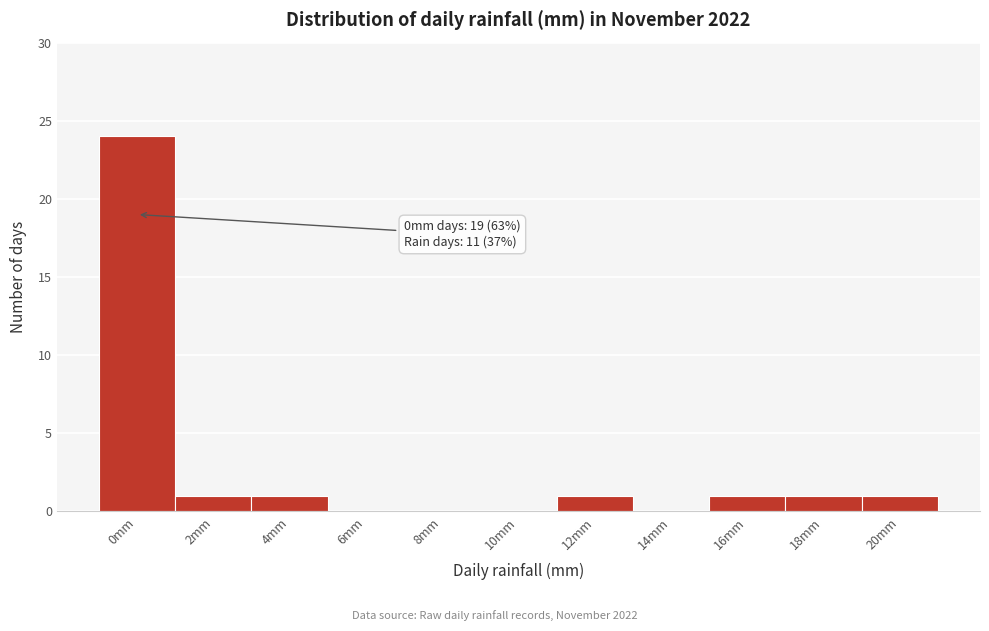

Reading left to right, what are all the values shown in this chart?

0mm=24	2mm=1	4mm=1	6mm=0	8mm=0	10mm=0	12mm=1	14mm=0	16mm=1	18mm=1	20mm=1